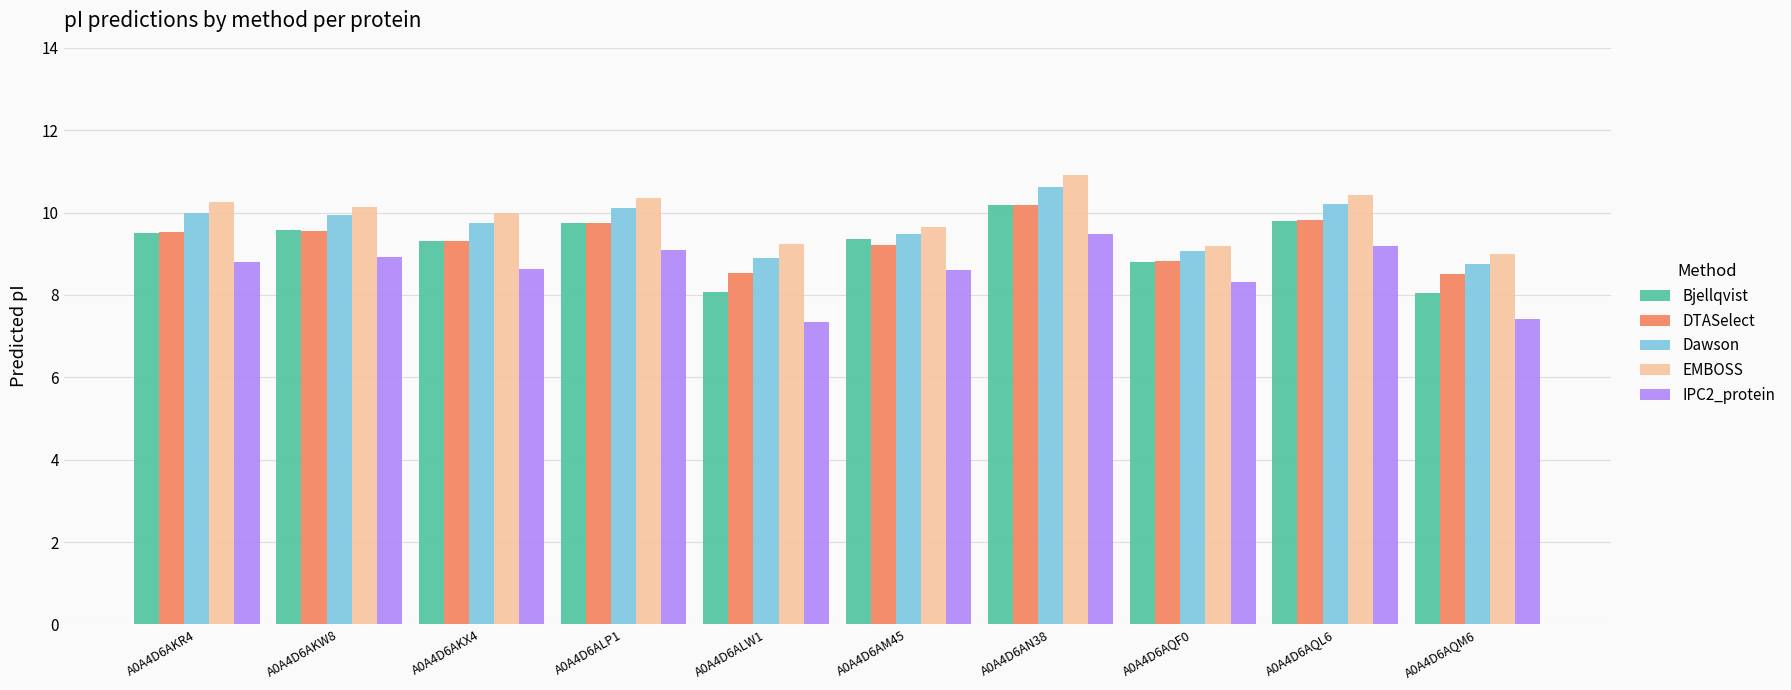

What is the average value of the IPC2_protein series?

8.6